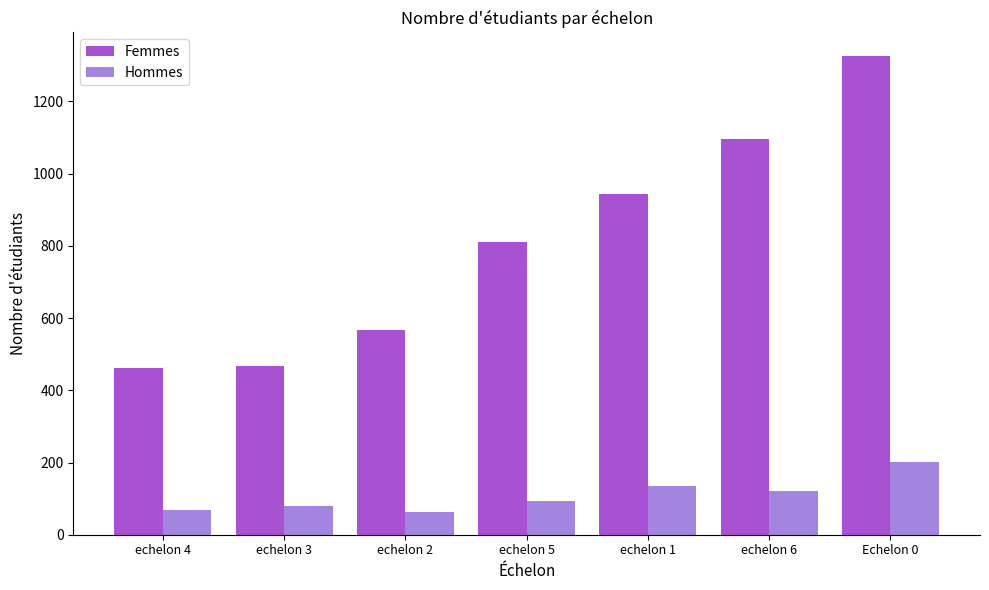

At how many categories does at least one series exceed 492?

5